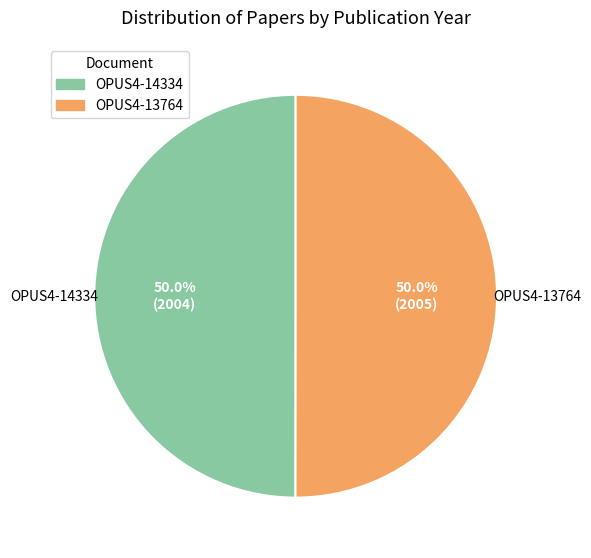

How much of the chart is everything except OPUS4-13764?

50.0%